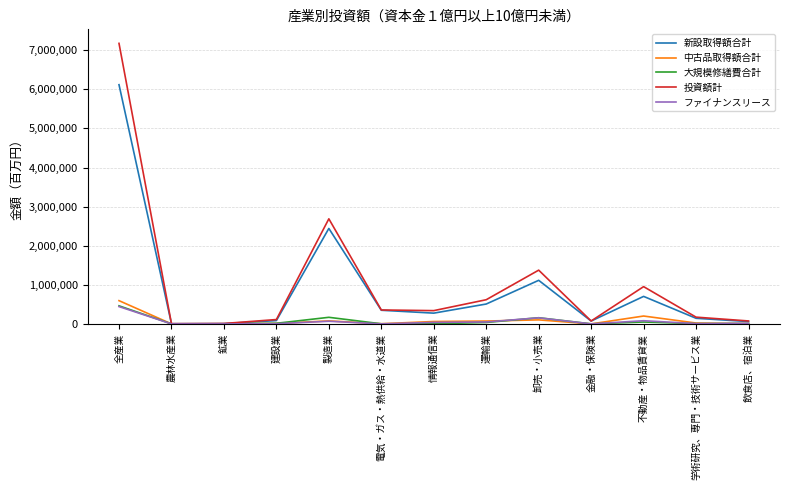

The value of 投資額計 at 全産業 is 7176996. True or false?

True